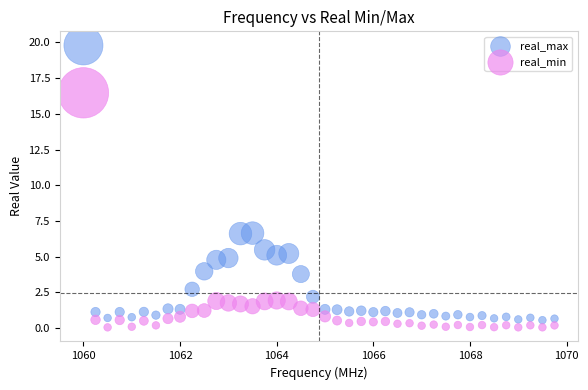

Across all data points, what is the range of X values (max minus min)?

9.8